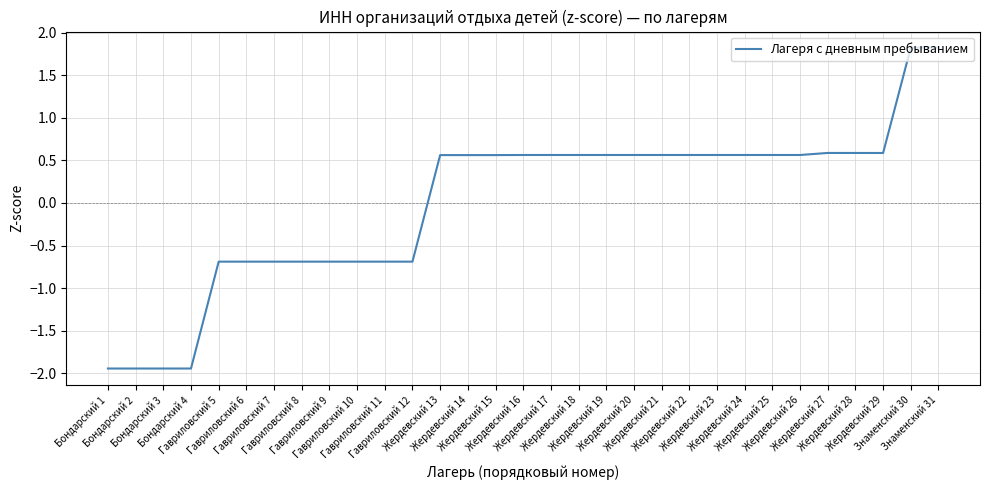

What is the difference between the maximum and minimum values?

3.8